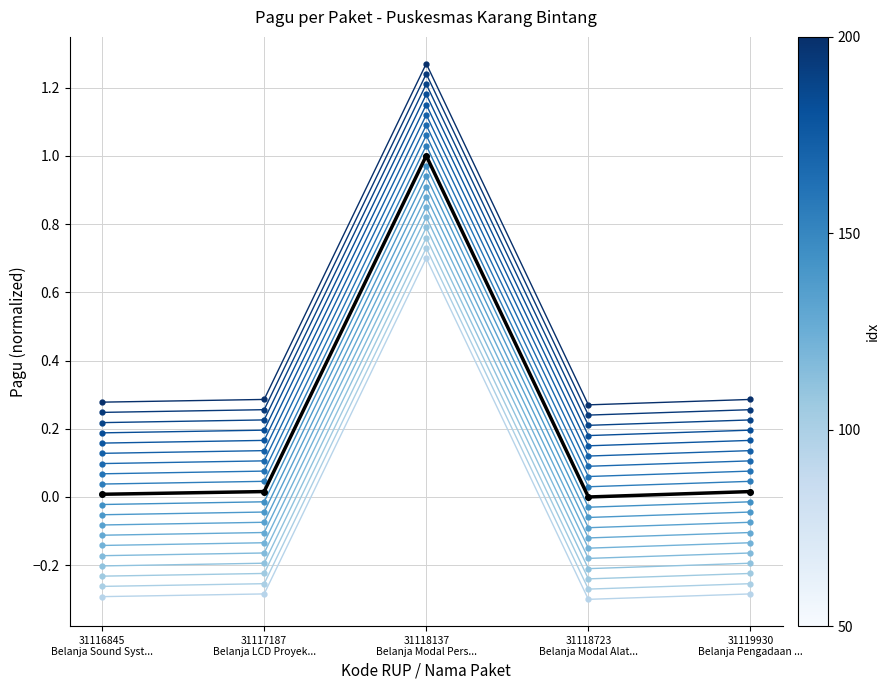

Read the idx 89 value at 31117187
Belanja LCD Proyek....

-0.1